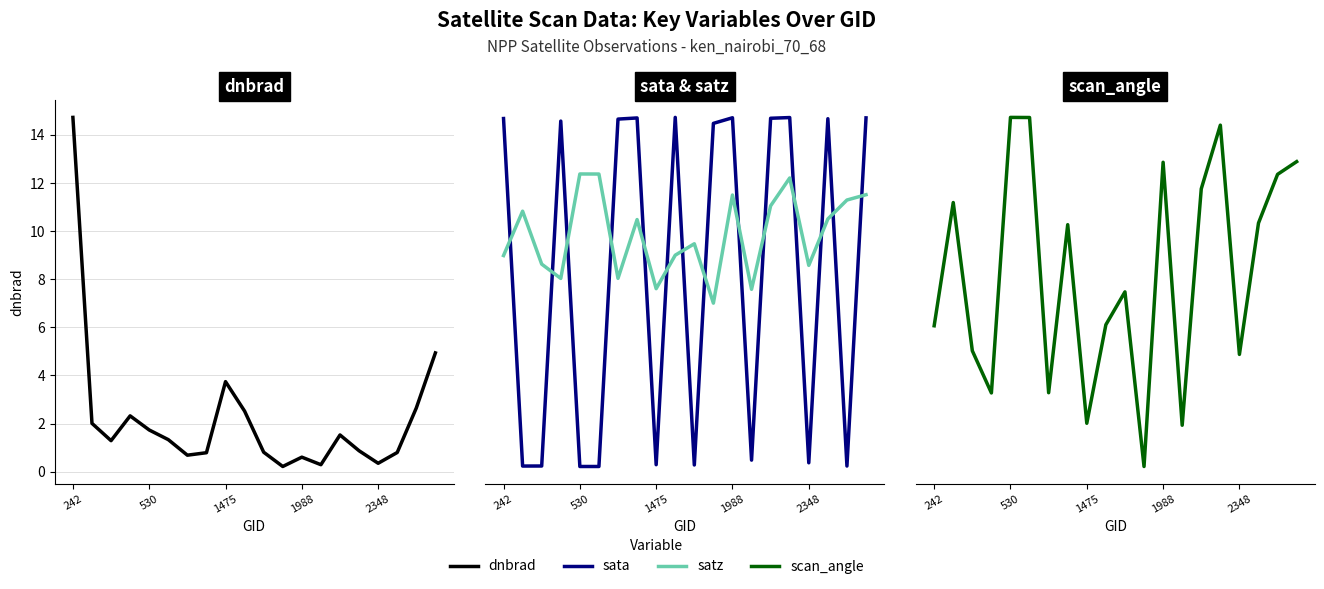

What is the value of the sata point at the 1st from the left?

98.5